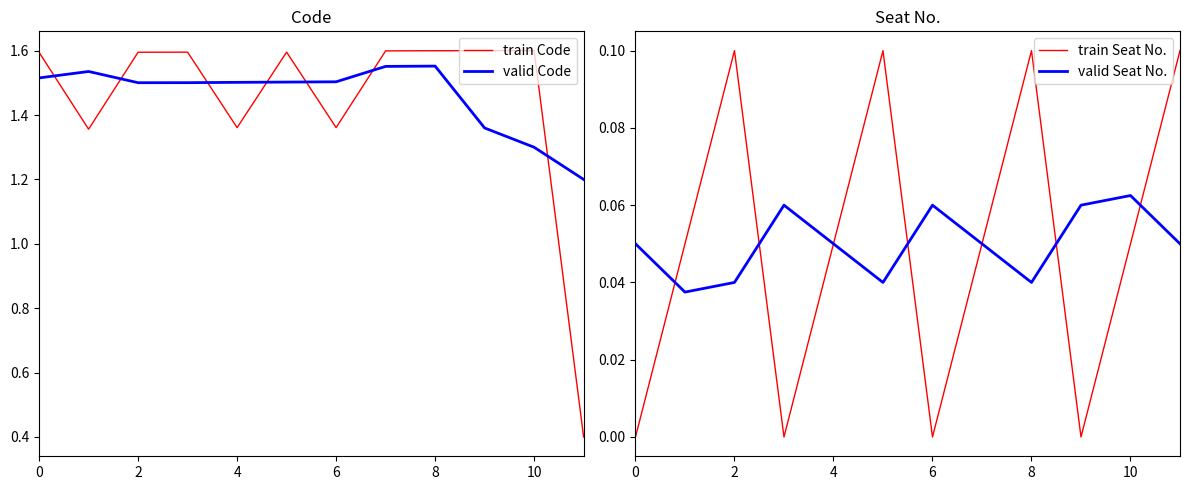

Between 9 and 10, which is larger?

9